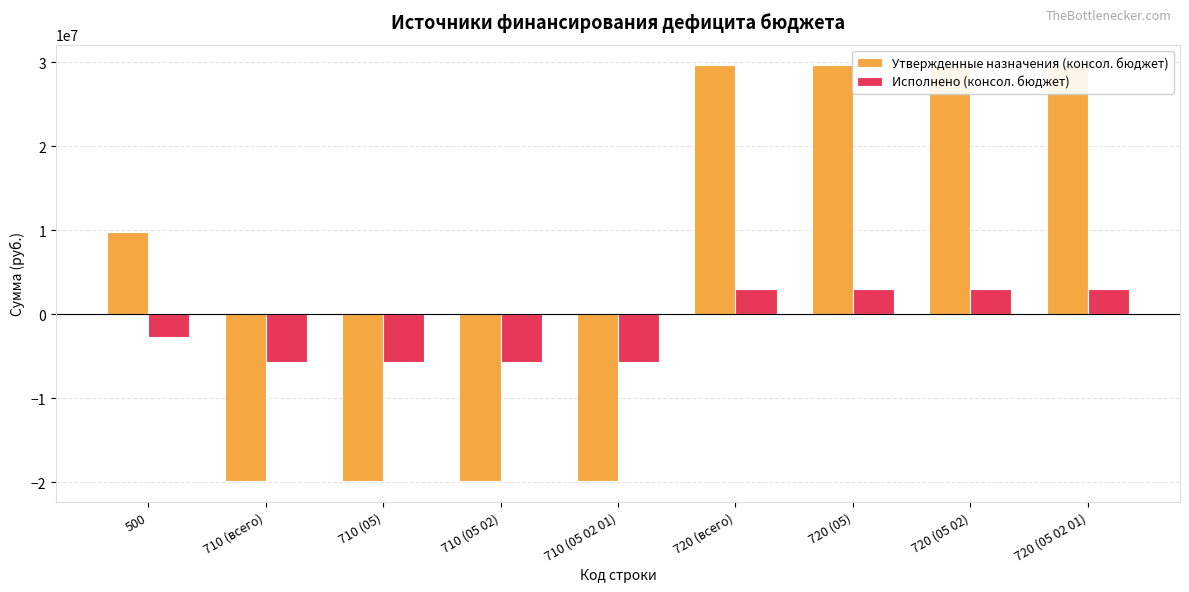

Which series changed the most between 710 (05) and 720 (всего)?

Утвержденные назначения (консол. бюджет)